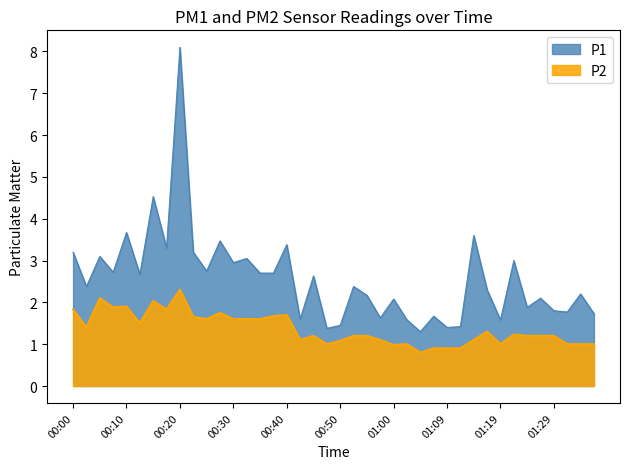

Reading left to right, transcribe all the data shown in this chart.

P1: 3.2	2.4	3.1	2.7	3.7	2.7	4.5	3.3	8.1	3.2	2.8	3.5	3.0	3.0	2.7	2.7	3.4	1.6	2.6	1.4	1.4	2.4	2.2	1.6	2.1	1.6	1.3	1.7	1.4	1.4	3.6	2.3	1.6	3.0	1.9	2.1	1.8	1.8	2.2	1.7
P2: 1.8	1.4	2.1	1.9	1.9	1.5	2.0	1.8	2.3	1.6	1.6	1.8	1.6	1.6	1.6	1.7	1.7	1.1	1.2	1.0	1.1	1.2	1.2	1.1	1.0	1.0	0.8	0.9	0.9	0.9	1.1	1.3	1.0	1.2	1.2	1.2	1.2	1.0	1.0	1.0